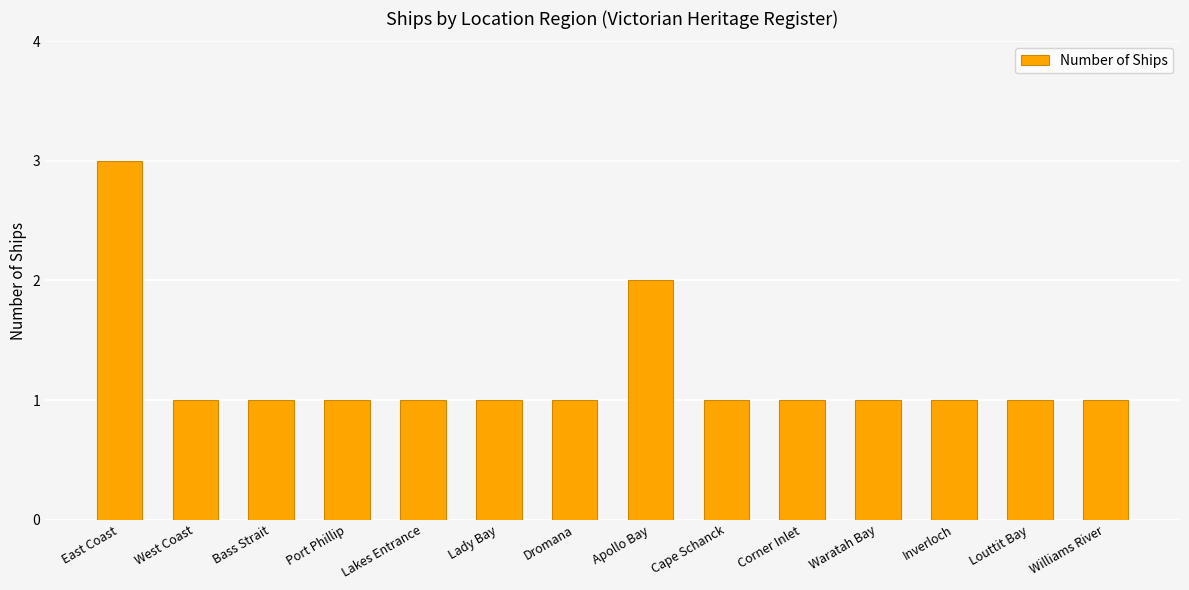

Are the bars horizontal?

No